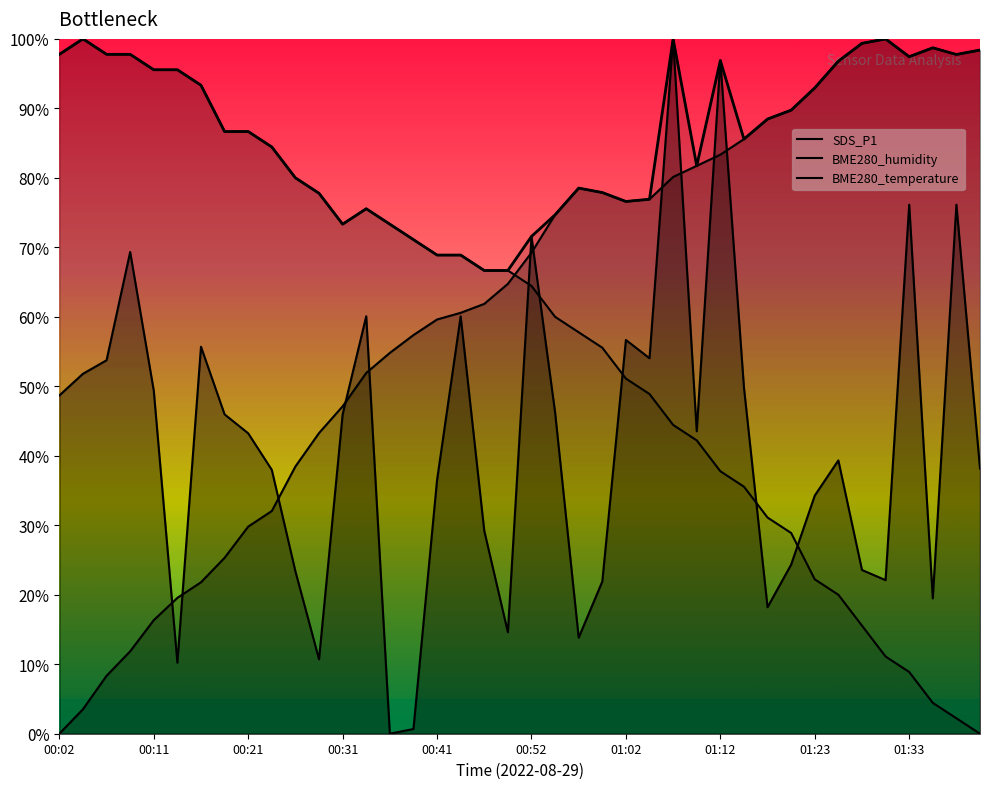

Which series has the largest total across all categories?

BME280_humidity